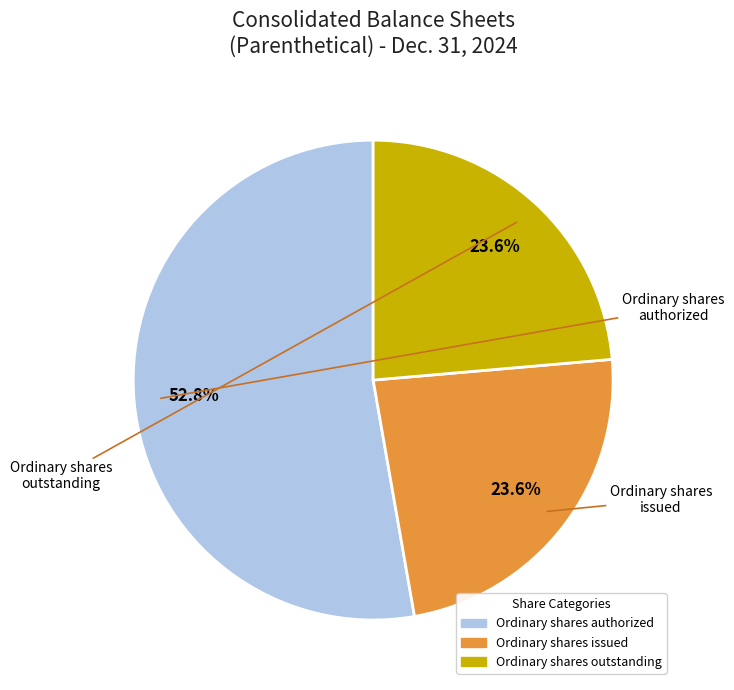

Does Ordinary shares issued represent more than half of the total?

No